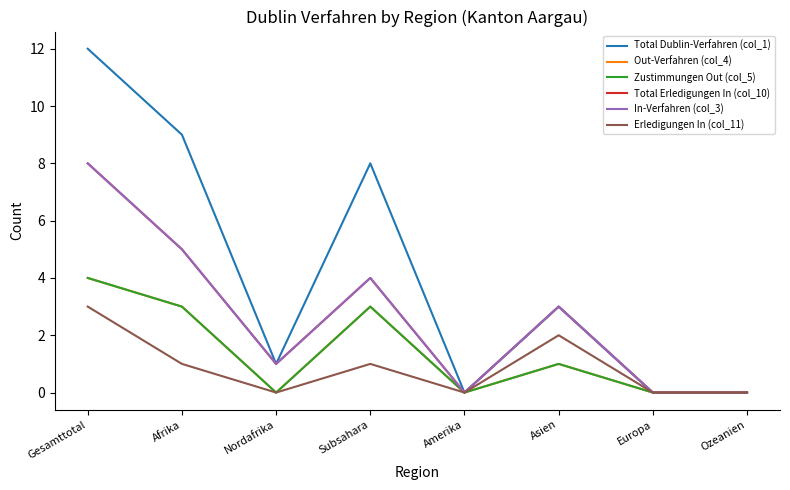

True or false: Total Erledigungen In (col_10) has a value of 1 at Asien.

False